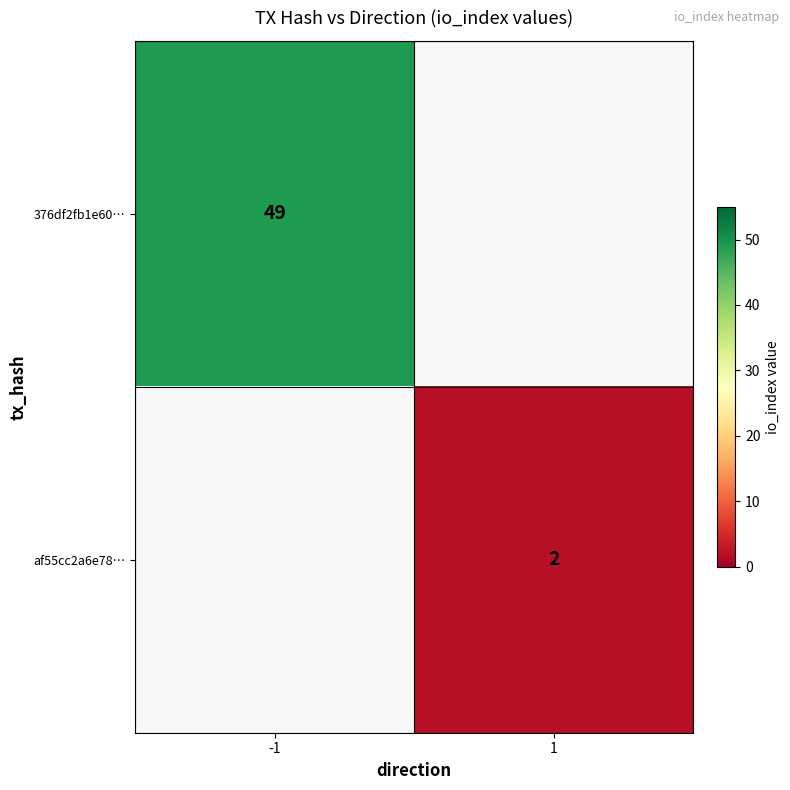

Is the value of 376df2fb1e60… at -1 greater than the value of af55cc2a6e78… at 1?

Yes